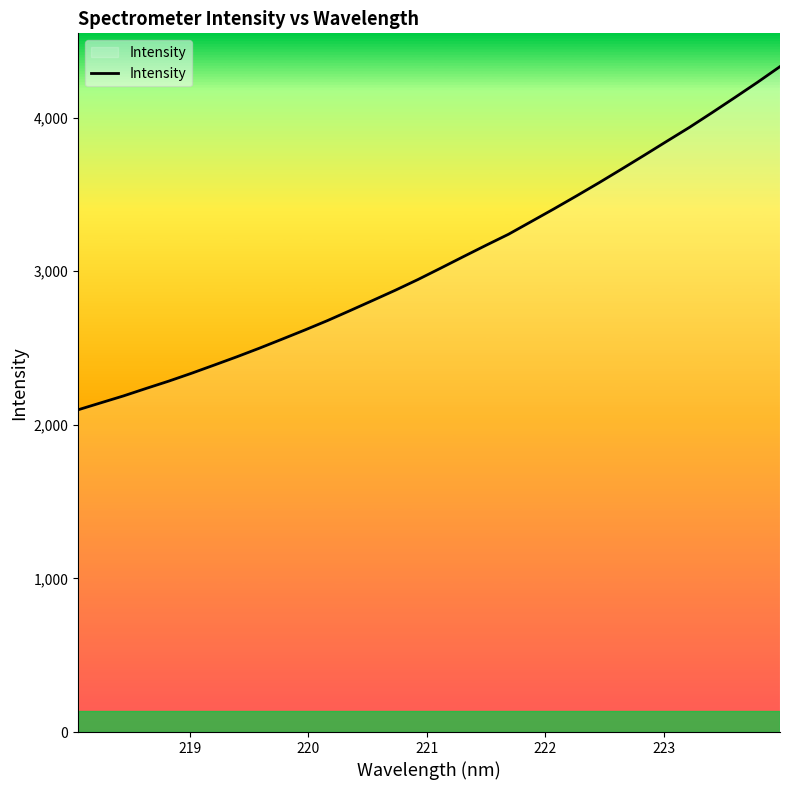

What is the minimum value shown in the chart?

2097.6